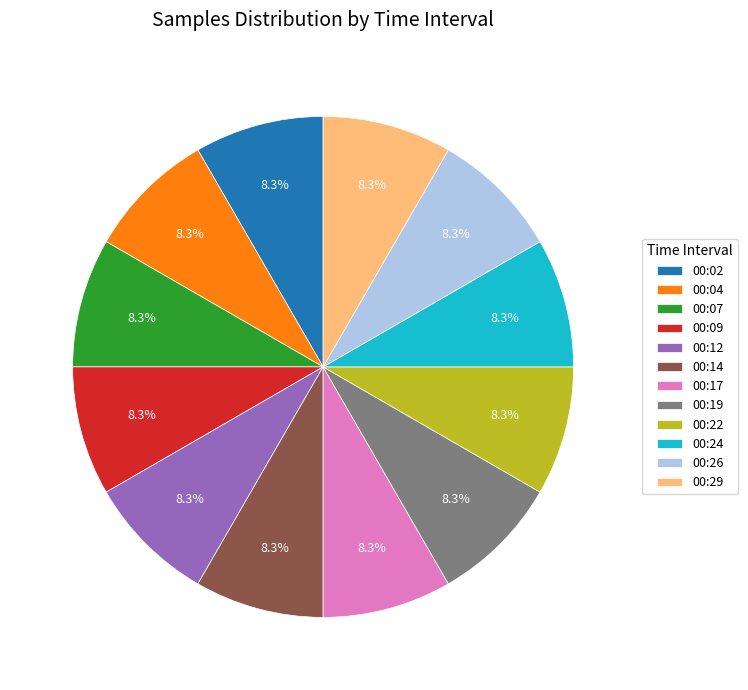

The 00:26 slice represents 8% of the pie. True or false?

True